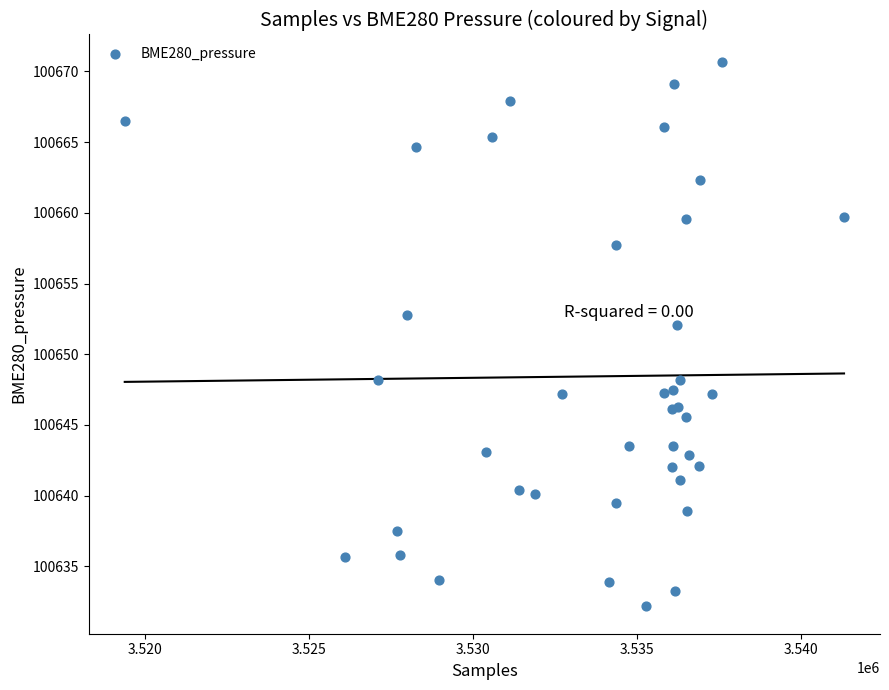

What Y value in the scatter plot is closest to 100651?

100652.1